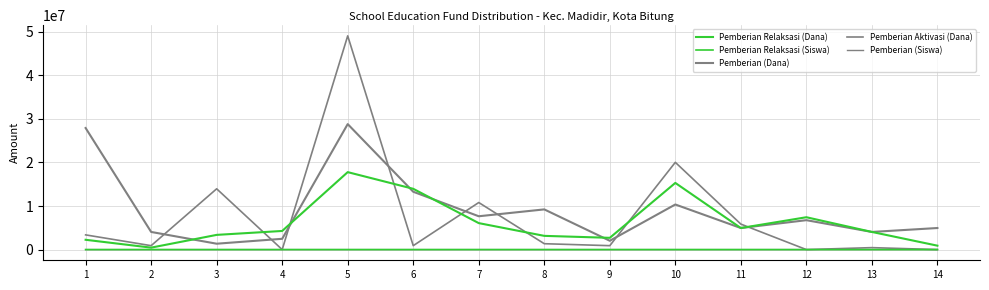

What is the difference between the maximum and minimum values in the Pemberian (Siswa) series?

71